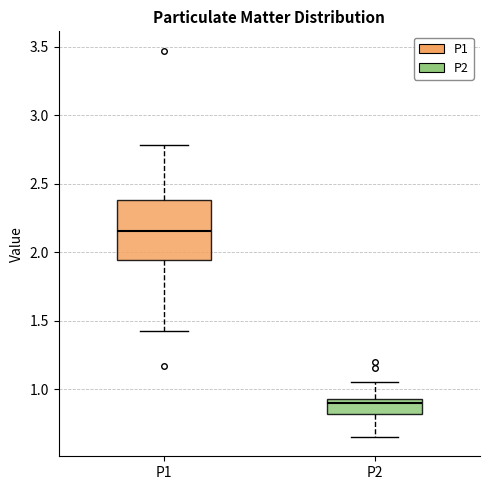

Reading left to right, read every box against the y-axis: the position of its median line, the range the box covers, and the ends of its whiskers. The values are not printed on the chart, so give them approximately, as read against the axis.

P1: median 2.15, box 1.95 to 2.40, whiskers 1.40 to 2.80
P2: median 0.90, box 0.80 to 0.95, whiskers 0.65 to 1.05